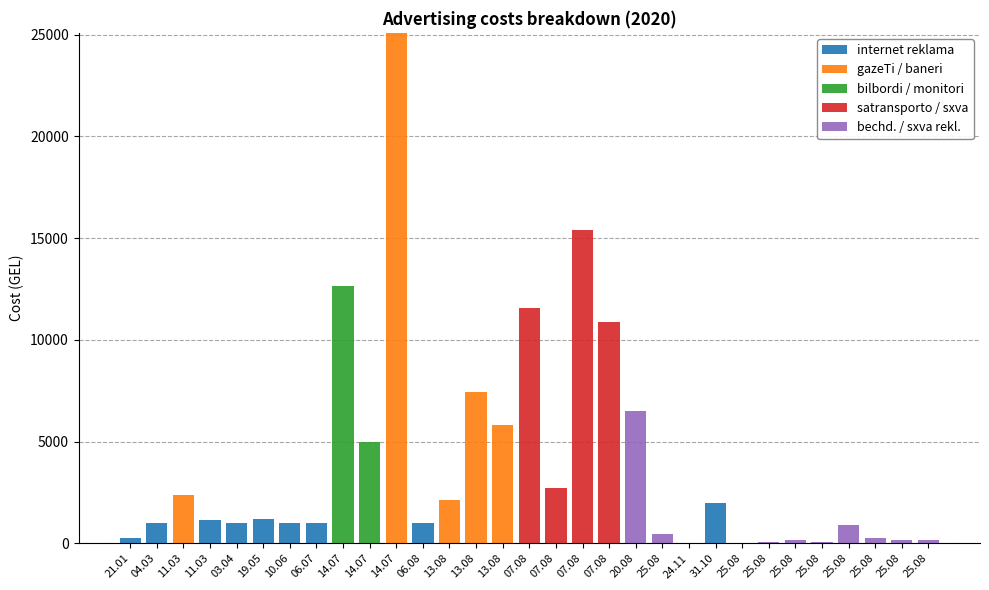

What are all the series names shown in the legend?

internet reklama, gazeTi / baneri, bilbordi / monitori, satransporto / sxva, bechd. / sxva rekl.